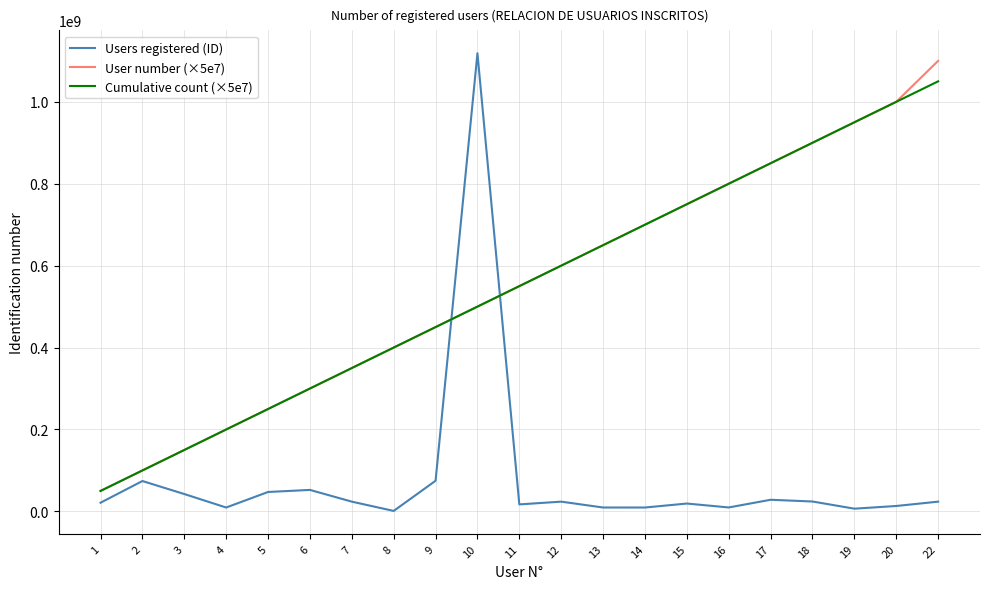

Where is Cumulative count (×5e7) nearest to the value 550000000?

11